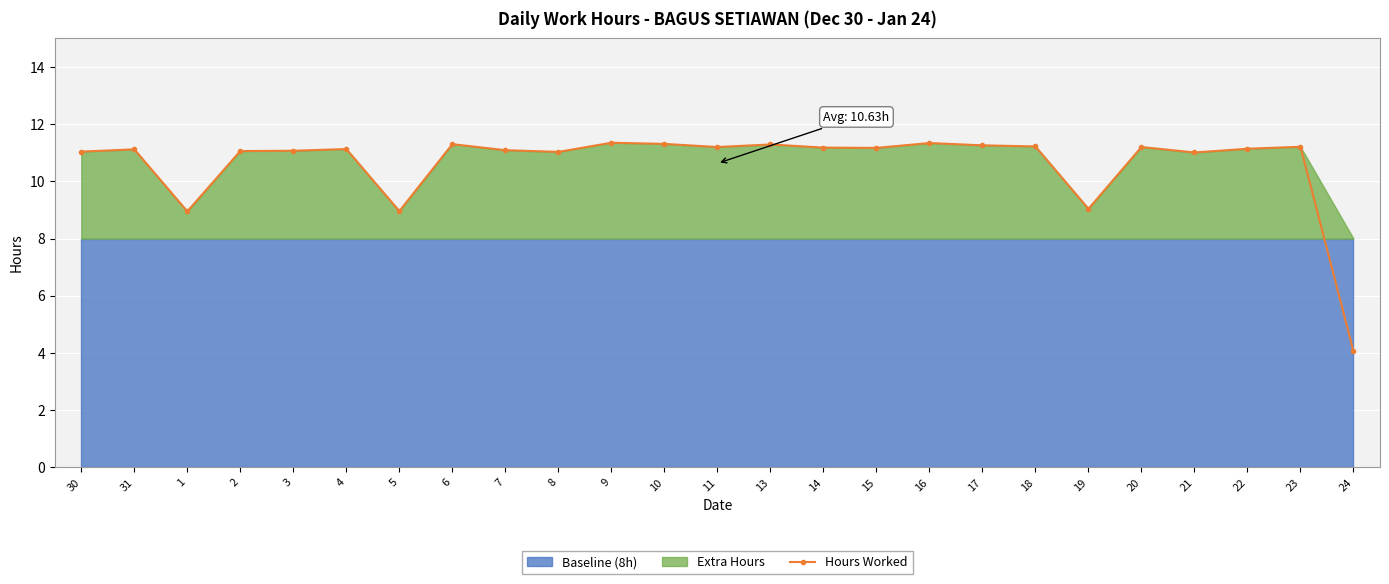

At which category does the chart reach its minimum across all series?

24